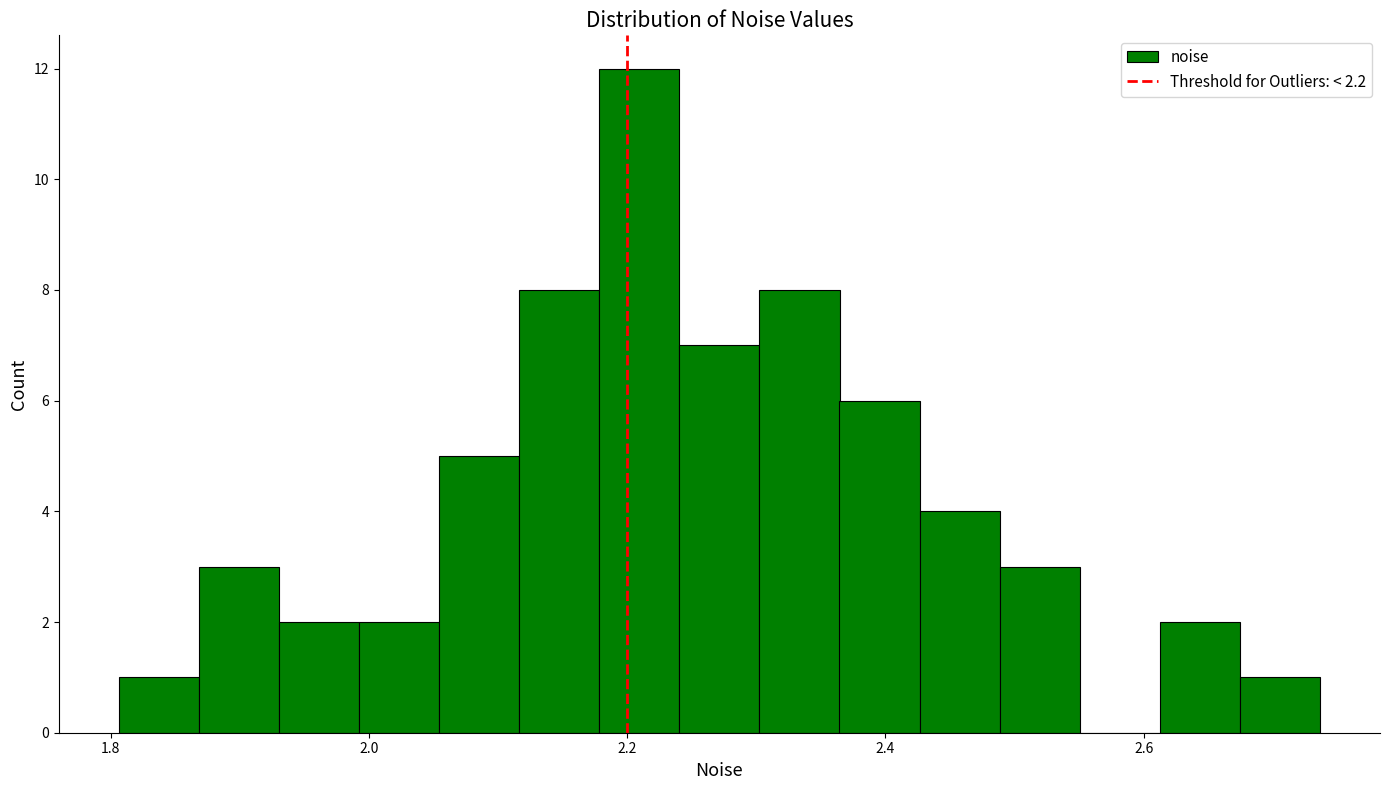

Read against the x-axis, roughly where is the centre of the tallest bar?

2.20